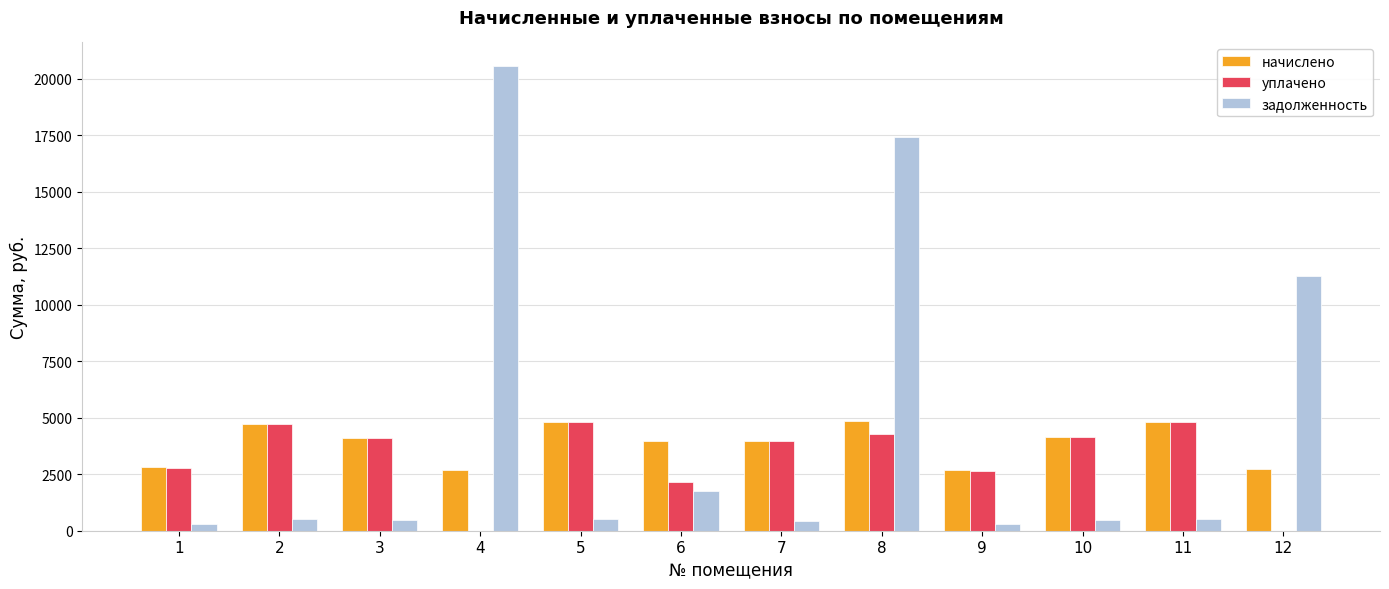

What is the greatest value displayed?

20568.6